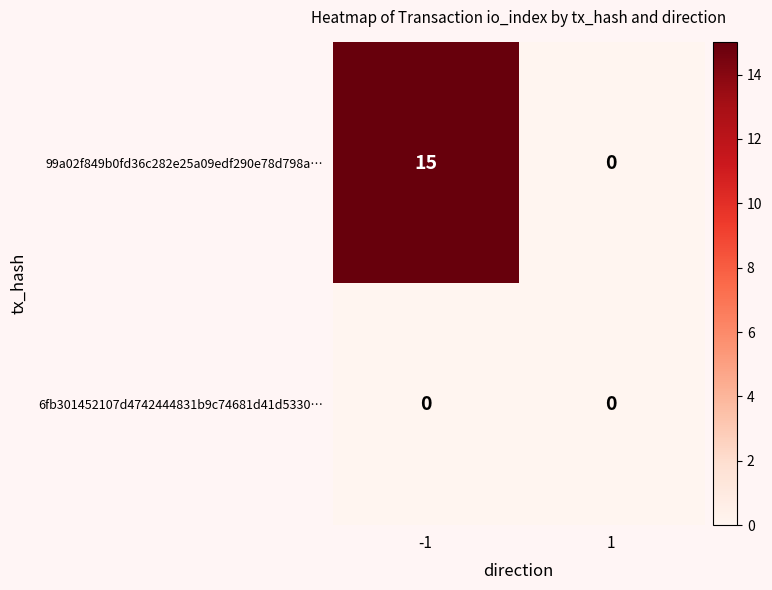

What is the average value of the 99a02f849b0fd36c282e25a09edf290e78d798a… series?

8